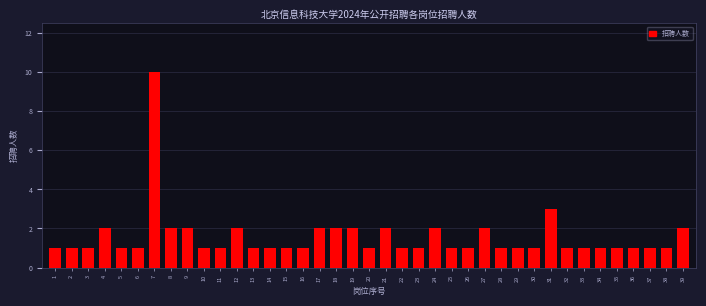

What is the change in value from 10 to 18?

+1